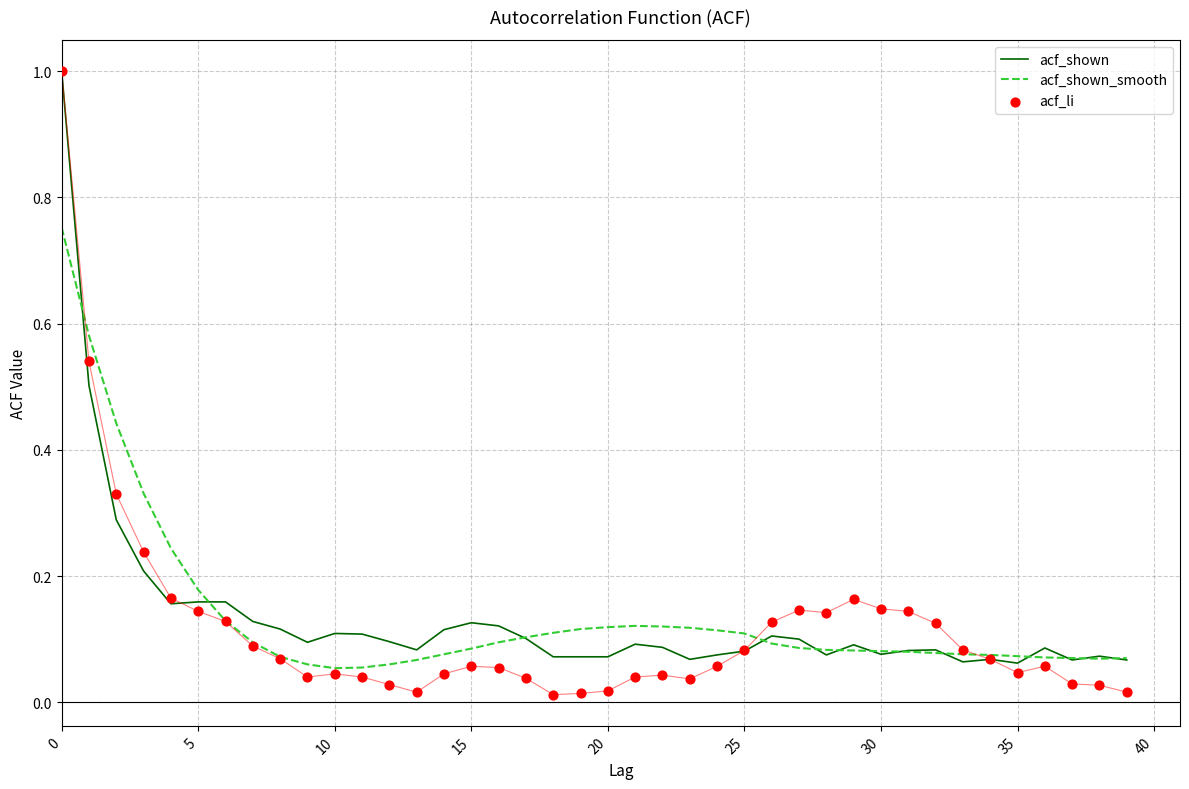

Is the value of acf_li at 40 greater than the value of acf_shown_smooth at 29?

No